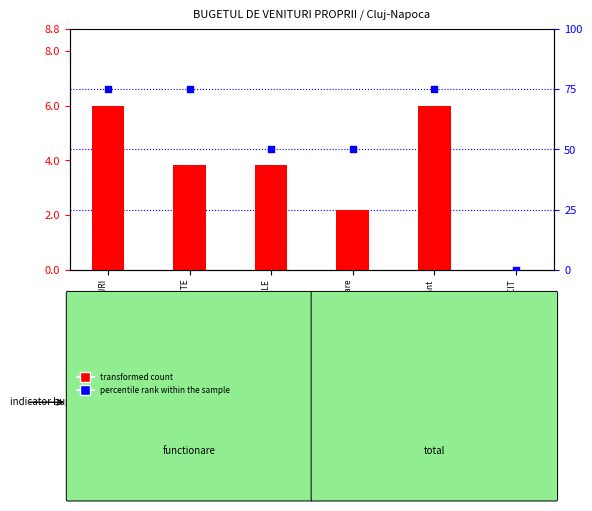

Which series has the widest spread of Y values?

percentile rank within the sample